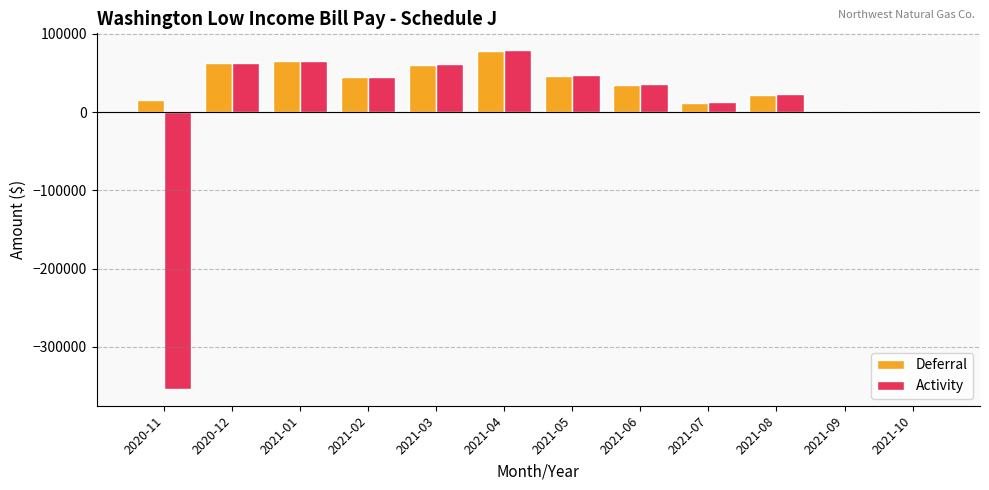

The value of Deferral at 2021-08 is 21419.1. True or false?

True